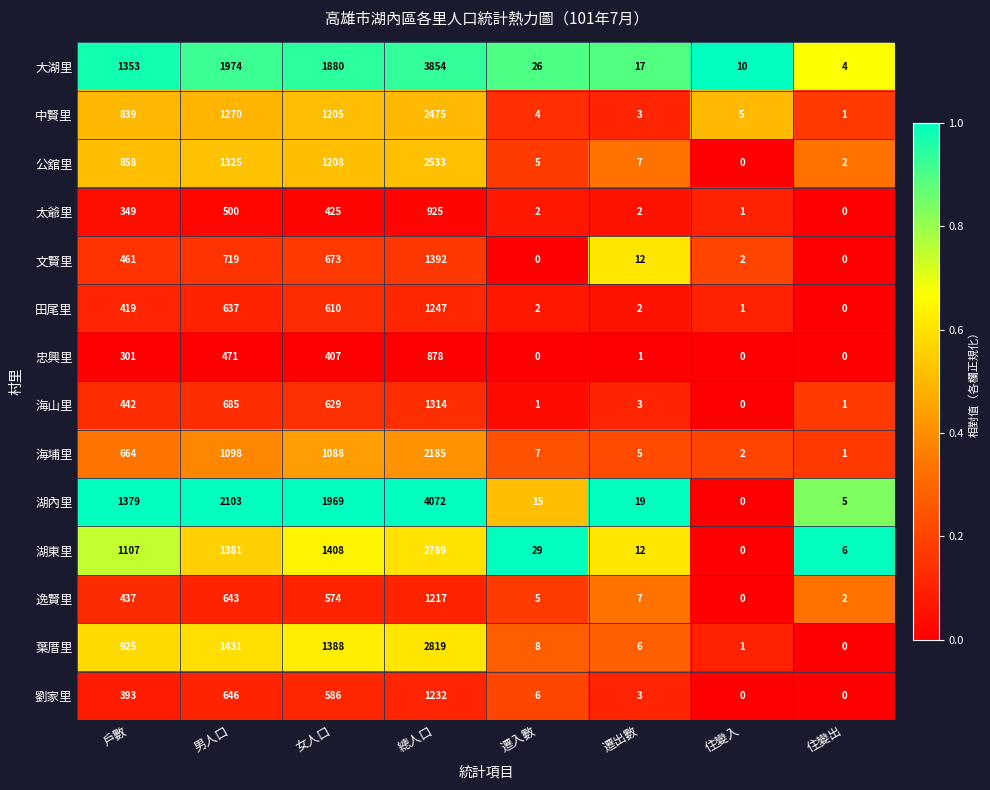

Which series has the widest spread of values?

湖內里